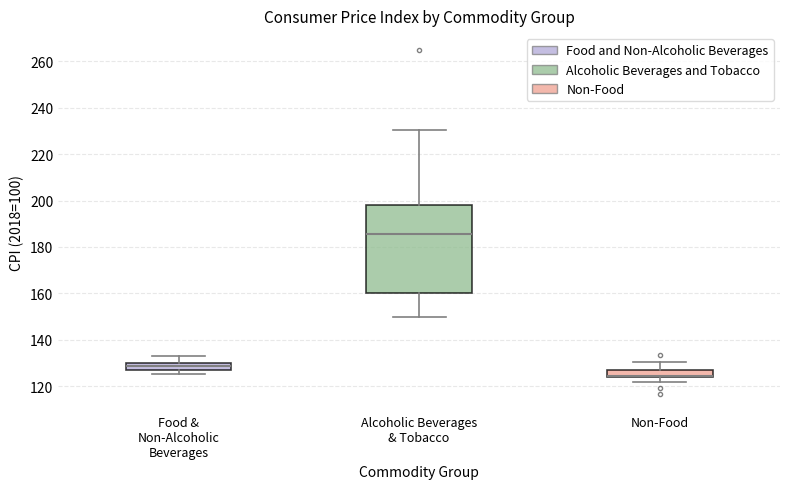

Reading left to right, transcribe this box plot: for each box, give where its median line is, the range the box spans, and where its two whiskers end, as read against the y-axis. The values are not printed on the chart, so give them approximately, as read against the axis.

Food & Non-Alcoholic Beverages: median 128, box 126 to 130, whiskers 126 (below the box's lower edge) to 134
Alcoholic Beverages & Tobacco: median 186, box 160 to 198, whiskers 150 to 230
Non-Food: median 124 (drawn on the box's lower edge), box 124 to 128, whiskers 122 to 130